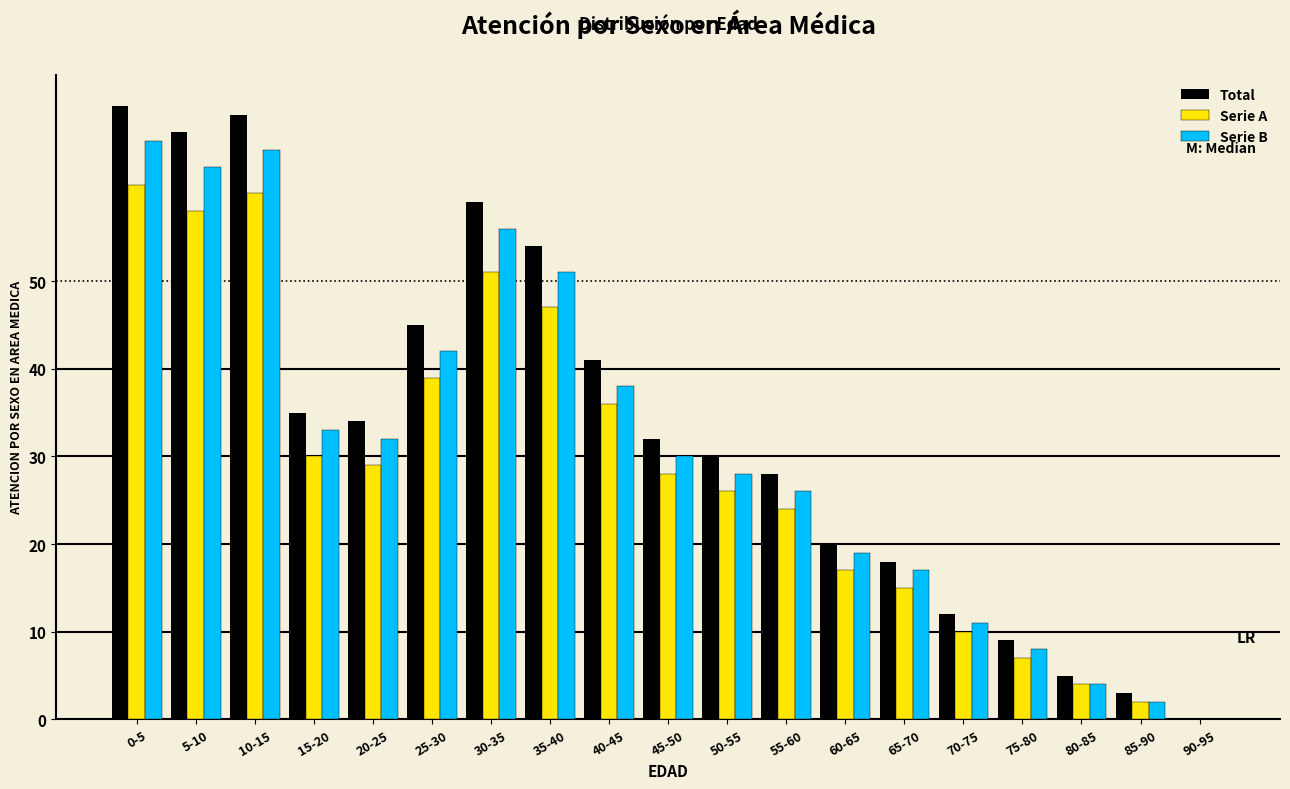

Between 10-15 and 60-65, which series saw the biggest shift?

Total